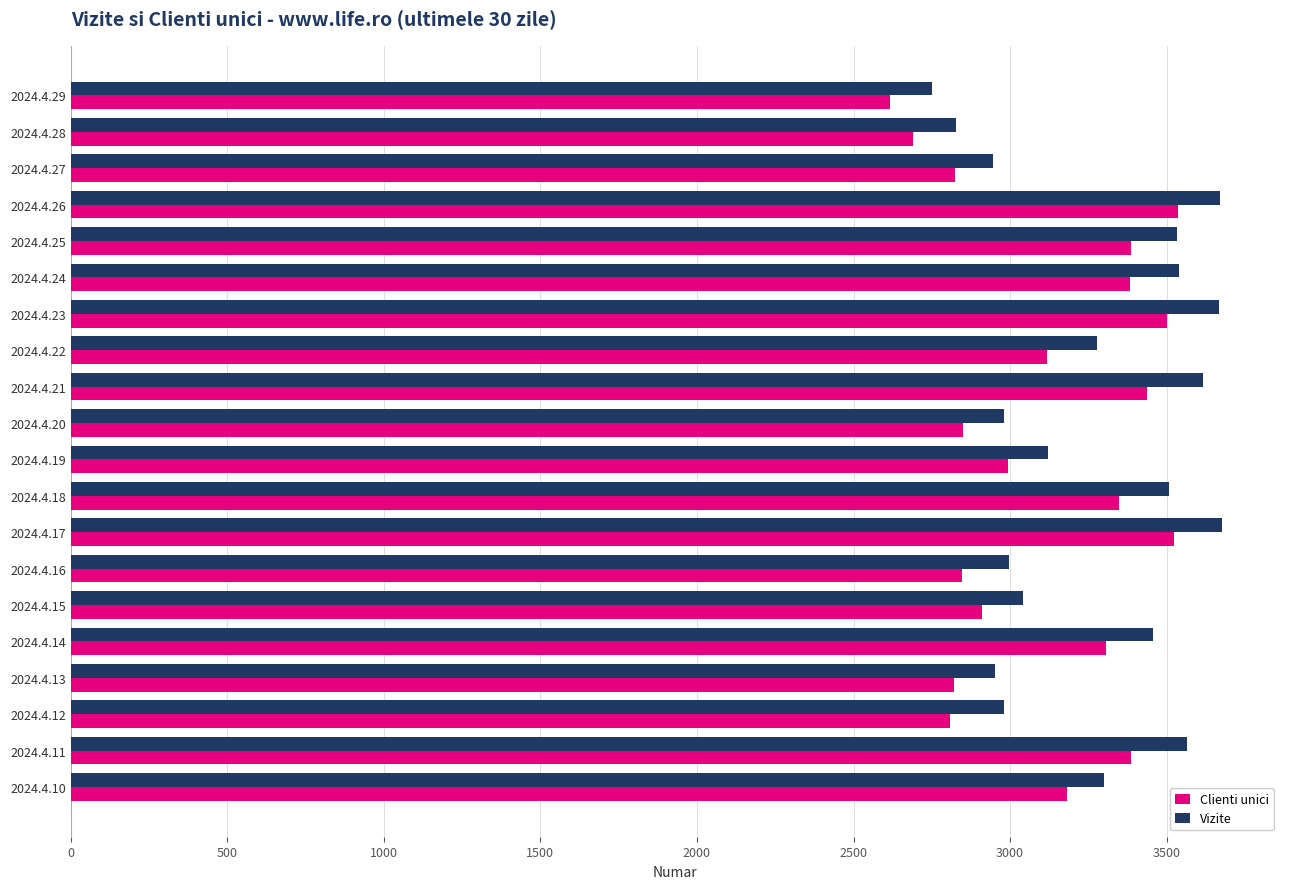

At how many categories does at least one series exceed 3014?

13